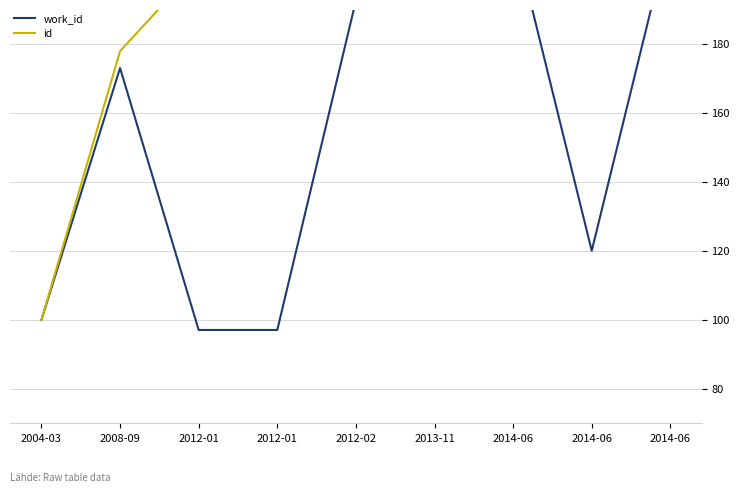

Is it true that id equals 100.0 at 2004-03?

True